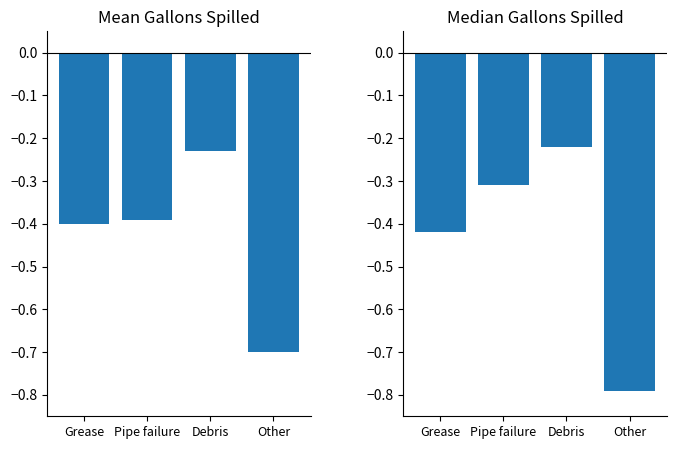

What is the label of the 2nd bar from the left?

Pipe failure